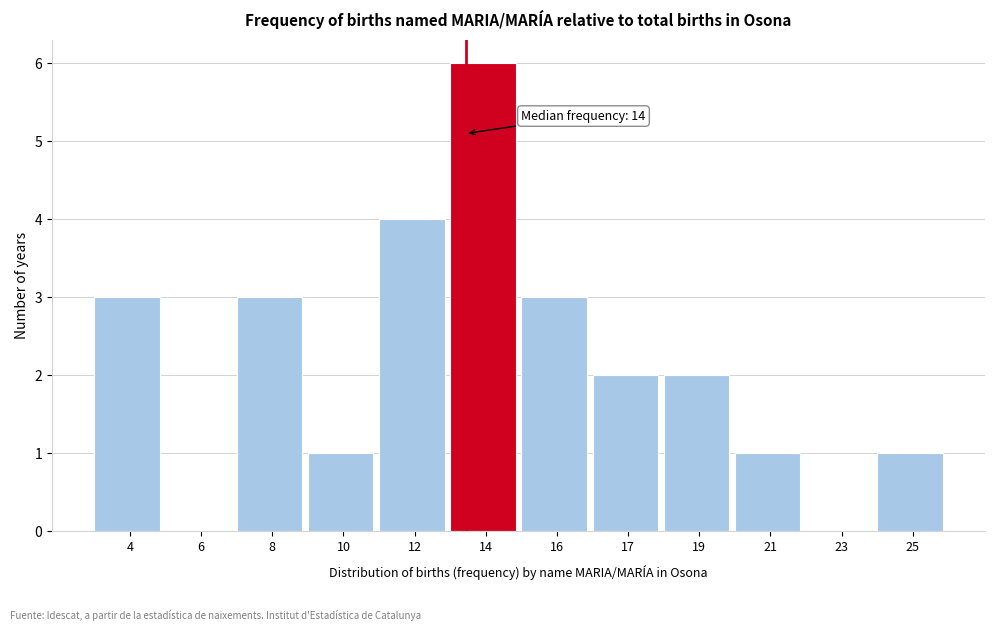

Reading right to left, what are all the values shown in this chart?

25=1	23=0	21=1	19=2	17=2	16=3	14=6	12=4	10=1	8=3	6=0	4=3